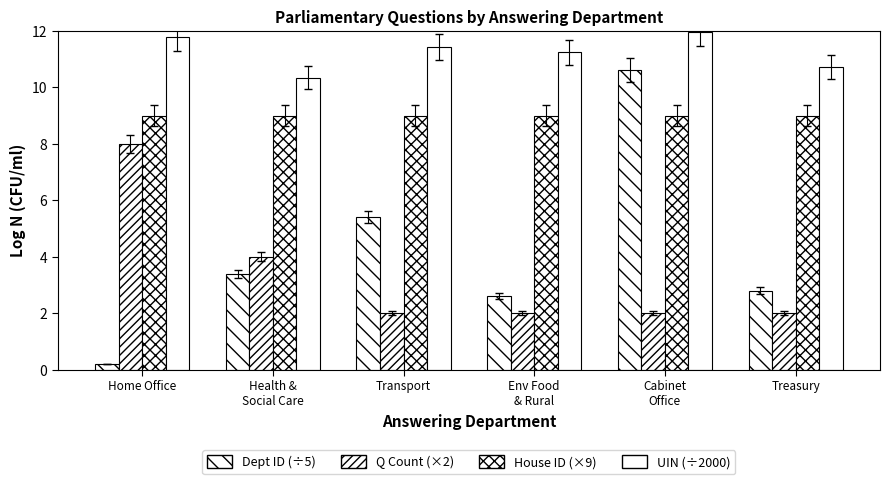

Read the House ID (×9) value at Env Food
& Rural.

9.0